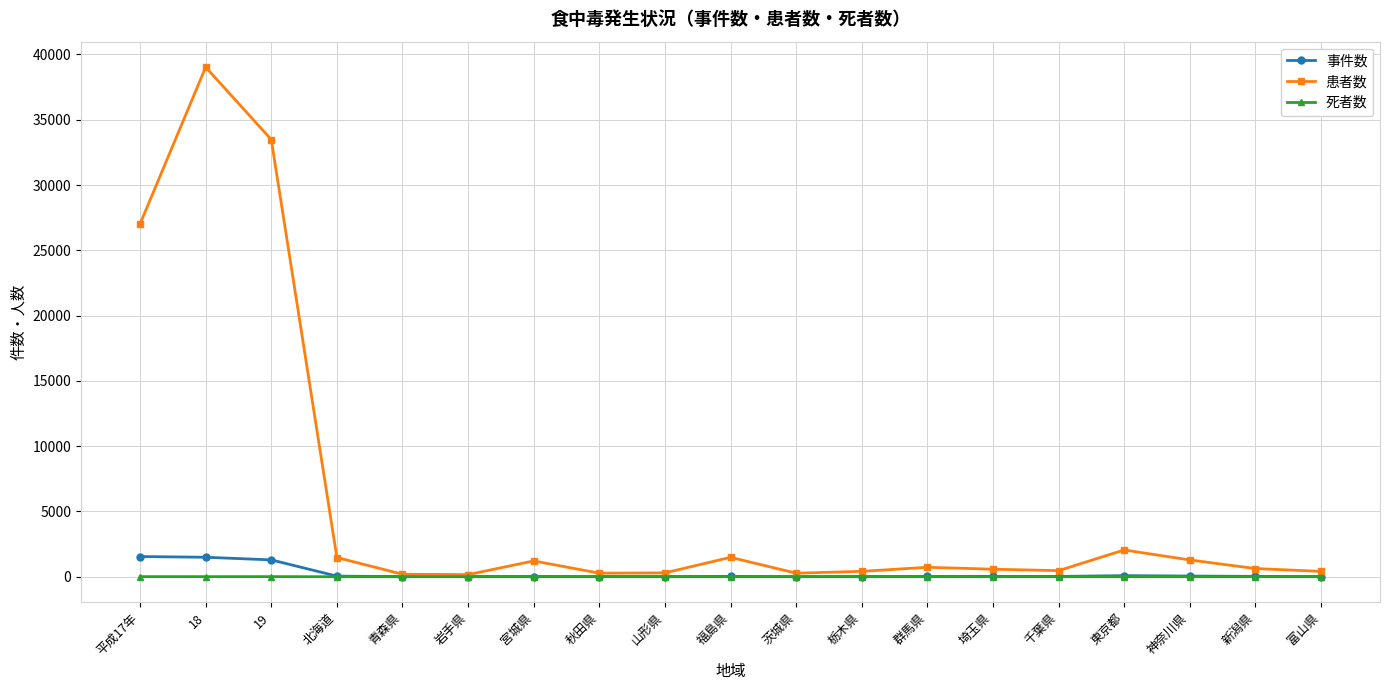

What is the sum of the 死者数 values at 千葉県 and 平成17年?

7